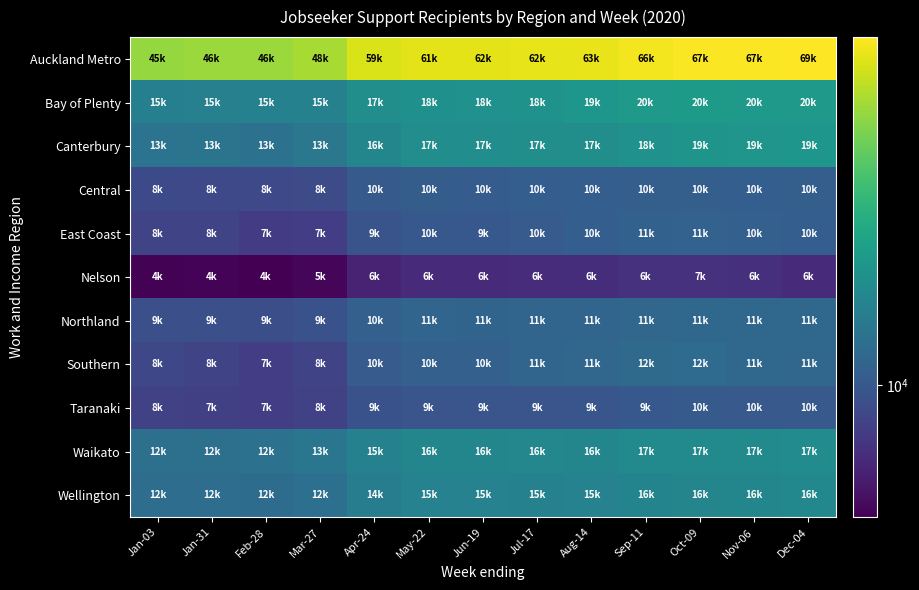

Reading right to left, extract all data points from this chart.

Auckland Metro: Dec-04=69125	Nov-06=67858	Oct-09=67757	Sep-11=66262	Aug-14=63376	Jul-17=62559	Jun-19=62097	May-22=61726	Apr-24=59212	Mar-27=48559	Feb-28=46373	Jan-31=46394	Jan-03=45414
Bay of Plenty: Dec-04=20369	Nov-06=20170	Oct-09=20421	Sep-11=20041	Aug-14=19389	Jul-17=18965	Jun-19=18529	May-22=18294	Apr-24=17825	Mar-27=15447	Feb-28=15471	Jan-31=15362	Jan-03=15133
Canterbury: Dec-04=19571	Nov-06=19181	Oct-09=19099	Sep-11=18567	Aug-14=17994	Jul-17=17947	Jun-19=17748	May-22=17654	Apr-24=16293	Mar-27=13791	Feb-28=13059	Jan-31=13378	Jan-03=13256
Central: Dec-04=10692	Nov-06=10622	Oct-09=10788	Sep-11=10750	Aug-14=10581	Jul-17=10593	Jun-19=10456	May-22=10527	Apr-24=10199	Mar-27=8836	Feb-28=8603	Jan-31=8676	Jan-03=8693
East Coast: Dec-04=10686	Nov-06=10886	Oct-09=11107	Sep-11=11017	Aug-14=10602	Jul-17=10284	Jun-19=9991	May-22=10003	Apr-24=9606	Mar-27=7811	Feb-28=7662	Jan-31=8269	Jan-03=8285
Nelson: Dec-04=6634	Nov-06=6867	Oct-09=7023	Sep-11=6979	Aug-14=6765	Jul-17=6749	Jun-19=6644	May-22=6594	Apr-24=6248	Mar-27=5014	Feb-28=4789	Jan-31=4918	Jan-03=4880
Northland: Dec-04=11786	Nov-06=11688	Oct-09=11752	Sep-11=11591	Aug-14=11431	Jul-17=11455	Jun-19=11349	May-22=11403	Apr-24=10856	Mar-27=9430	Feb-28=9082	Jan-31=9232	Jan-03=9169
Southern: Dec-04=11524	Nov-06=11741	Oct-09=12147	Sep-11=12031	Aug-14=11585	Jul-17=11428	Jun-19=10884	May-22=10828	Apr-24=10275	Mar-27=8243	Feb-28=7789	Jan-31=8265	Jan-03=8509
Taranaki: Dec-04=10102	Nov-06=10132	Oct-09=10170	Sep-11=9963	Aug-14=9797	Jul-17=9729	Jun-19=9682	May-22=9715	Apr-24=9341	Mar-27=8063	Feb-28=7784	Jan-31=7916	Jan-03=8016
Waikato: Dec-04=17430	Nov-06=17241	Oct-09=17261	Sep-11=17031	Aug-14=16376	Jul-17=16488	Jun-19=16390	May-22=16246	Apr-24=15468	Mar-27=13606	Feb-28=12902	Jan-31=12895	Jan-03=12845
Wellington: Dec-04=16711	Nov-06=16328	Oct-09=16220	Sep-11=16013	Aug-14=15627	Jul-17=15525	Jun-19=15560	May-22=15563	Apr-24=14840	Mar-27=12651	Feb-28=12273	Jan-31=12442	Jan-03=12381